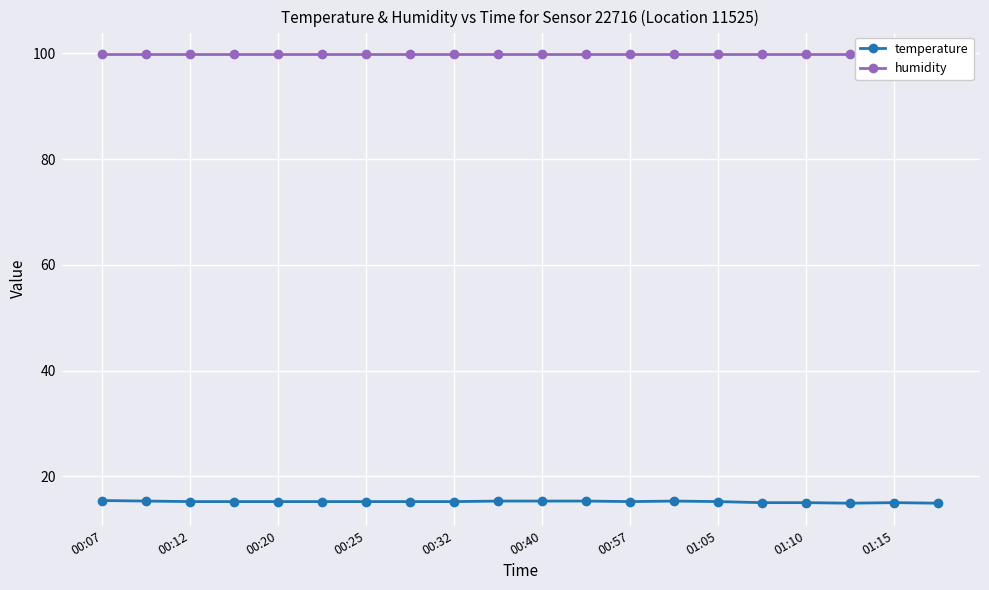

Is the value of temperature at 00:07 greater than the value of humidity at 17?

No